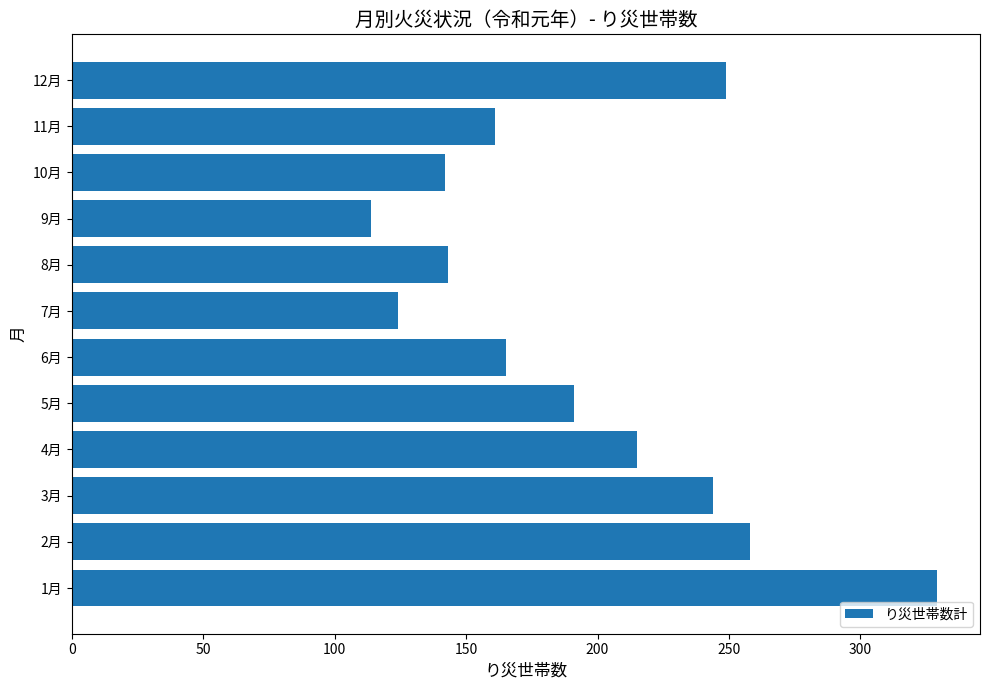

Does the chart contain stacked bars?

No